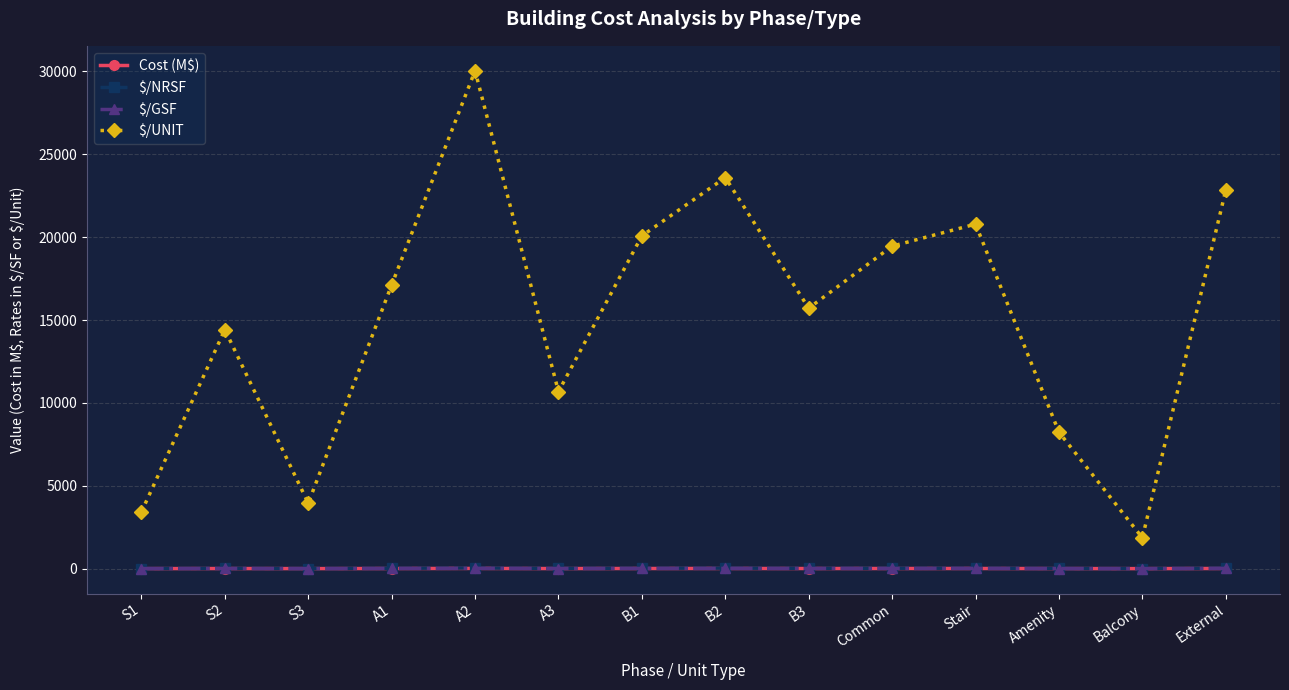

True or false: Cost (M$) and $/NRSF intersect in this chart.

False